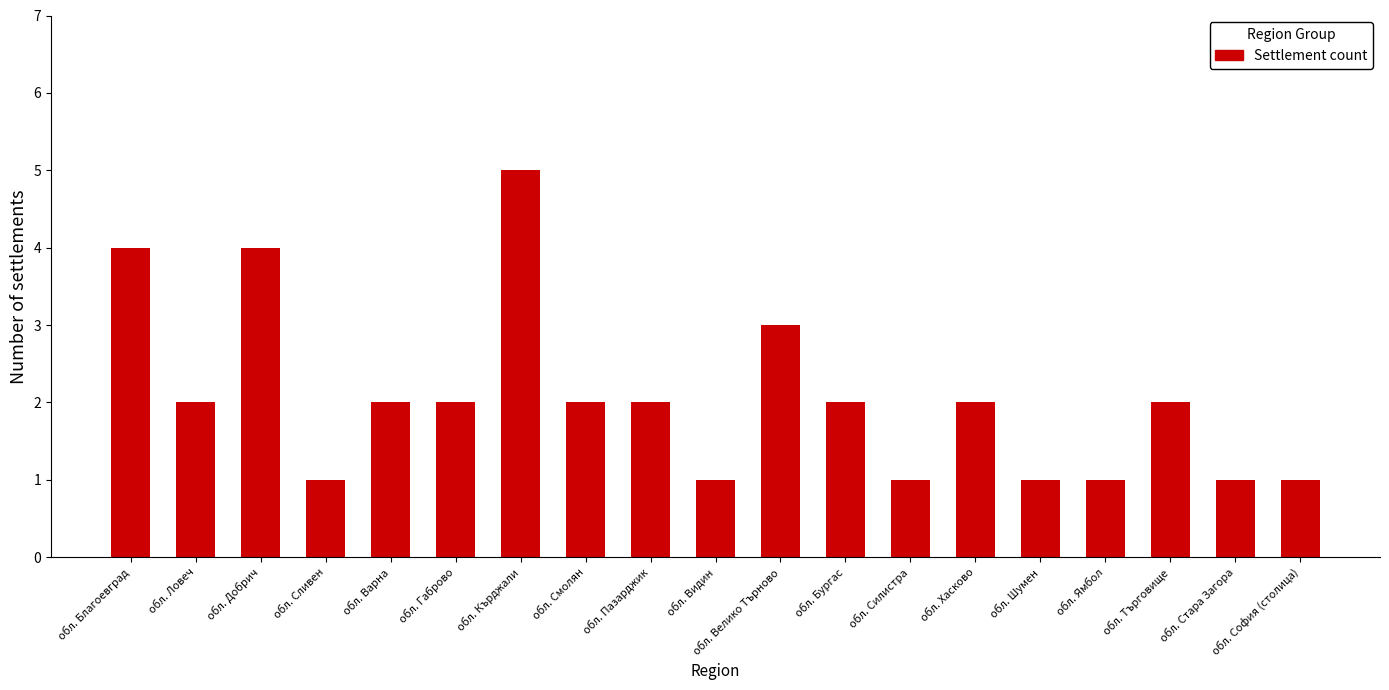

What is the value of the 14th bar from the left?

2